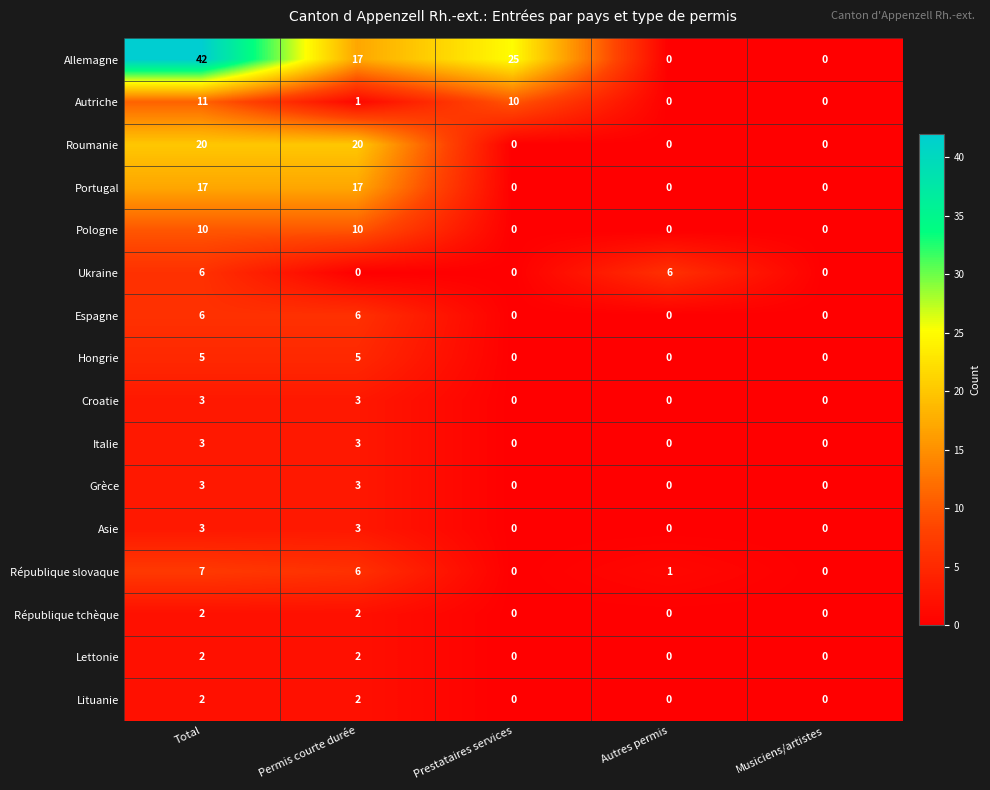

What is the highest value of the Pologne series?

10